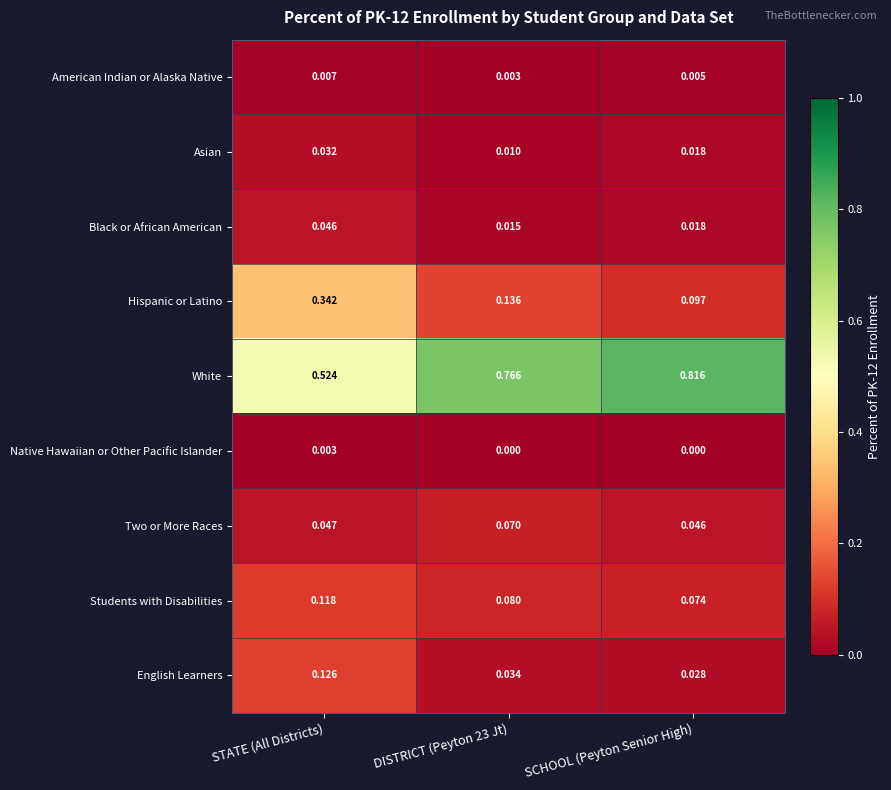

At which label does American Indian or Alaska Native reach its peak?

STATE (All Districts)